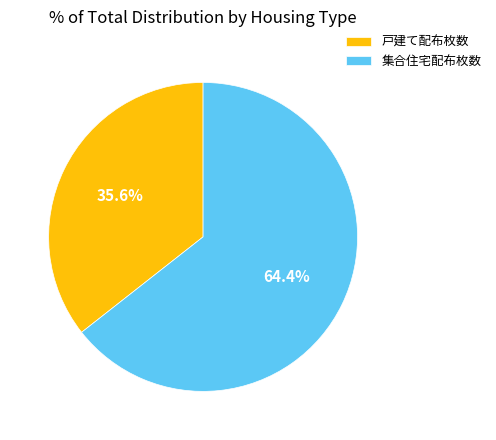

To the nearest percent, what percentage of the pie is 集合住宅配布枚数?

64%